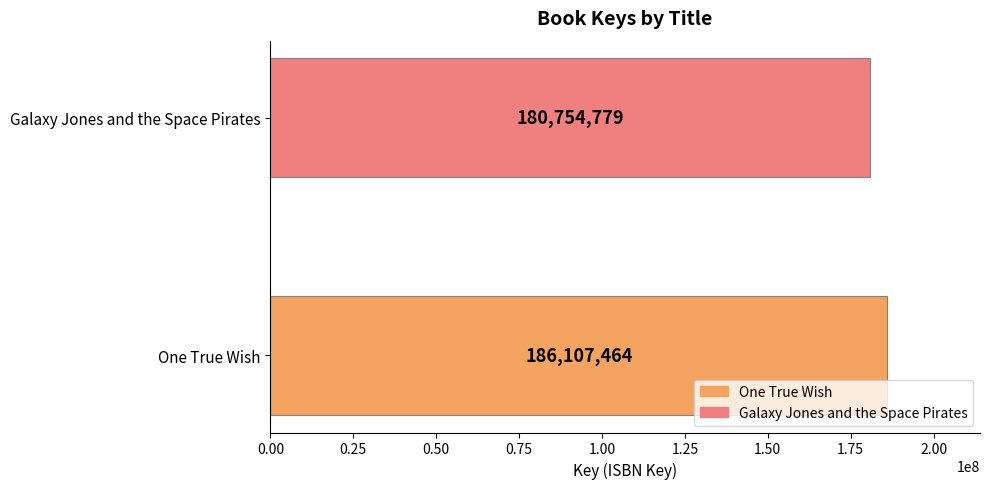

Which has a higher value, One True Wish or Galaxy Jones and the Space Pirates?

One True Wish